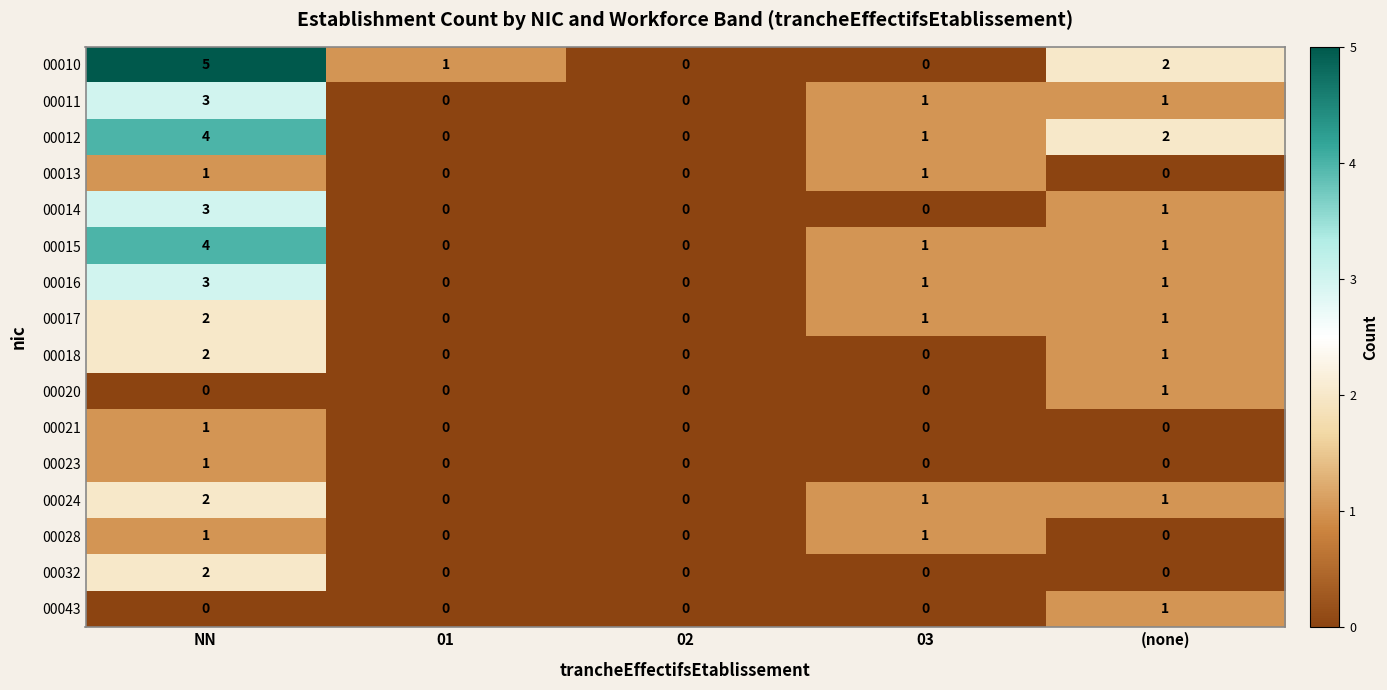

The value of 00018 at (none) is 1. True or false?

True